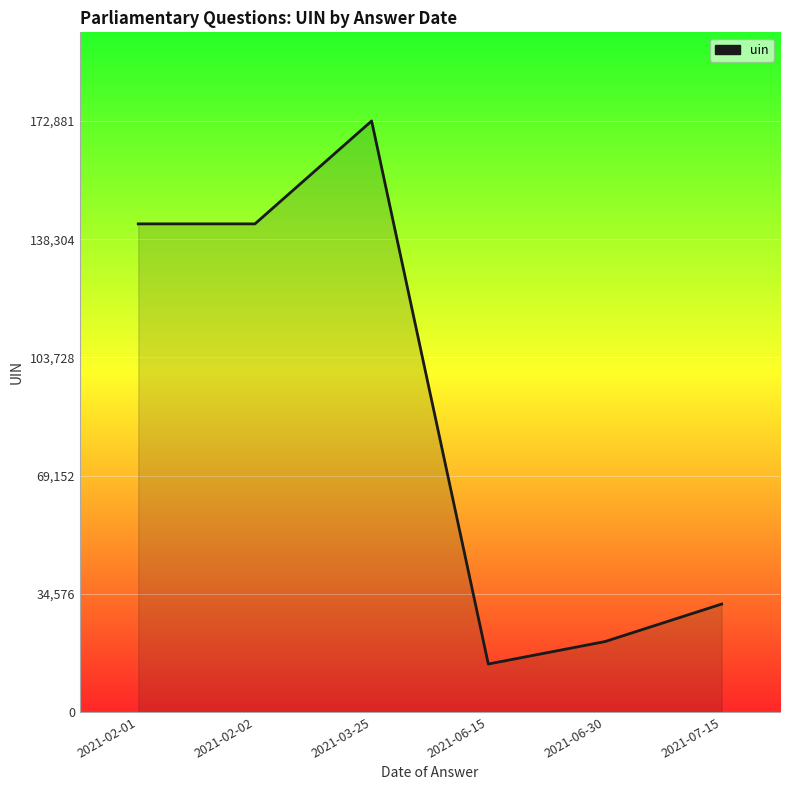

True or false: there are more than 0 points higher than both neighbors.

True